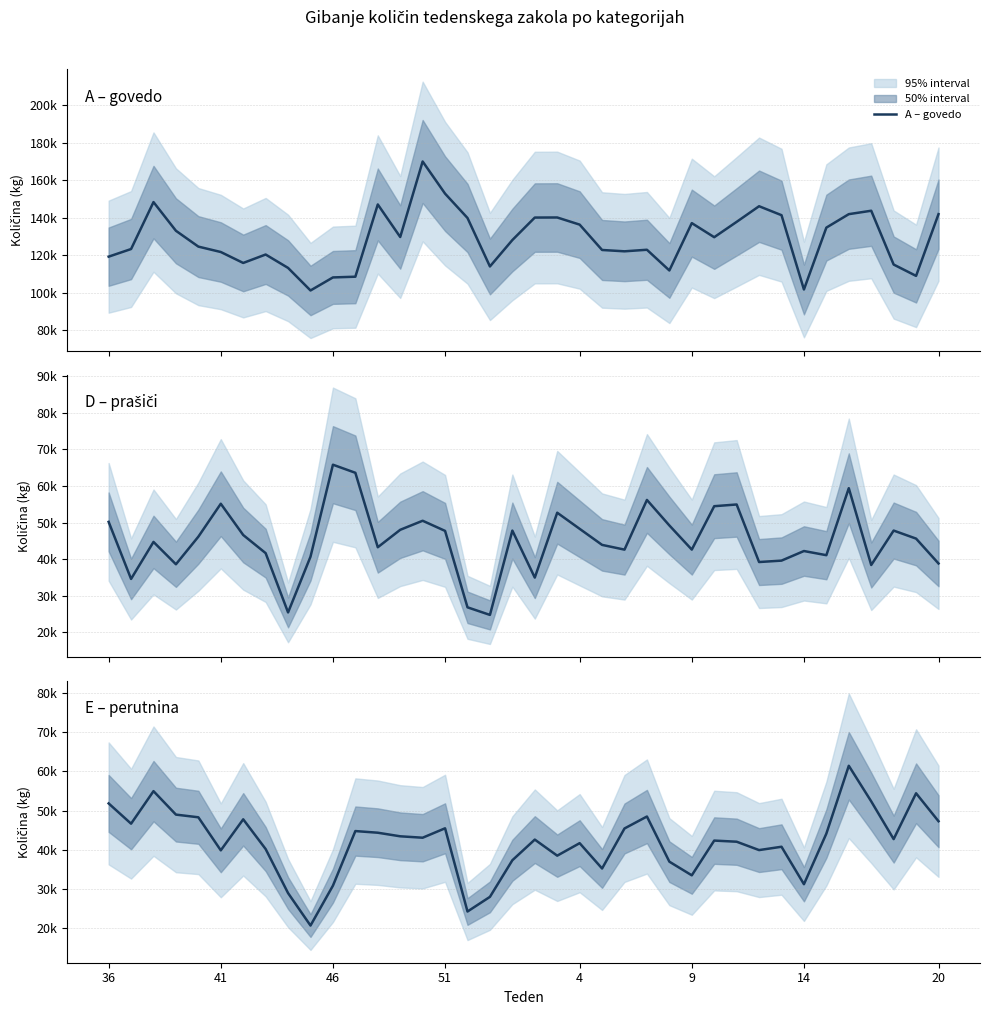

In E – perutnina, how many points are higher than both neighbors (excluding endpoints)?

11